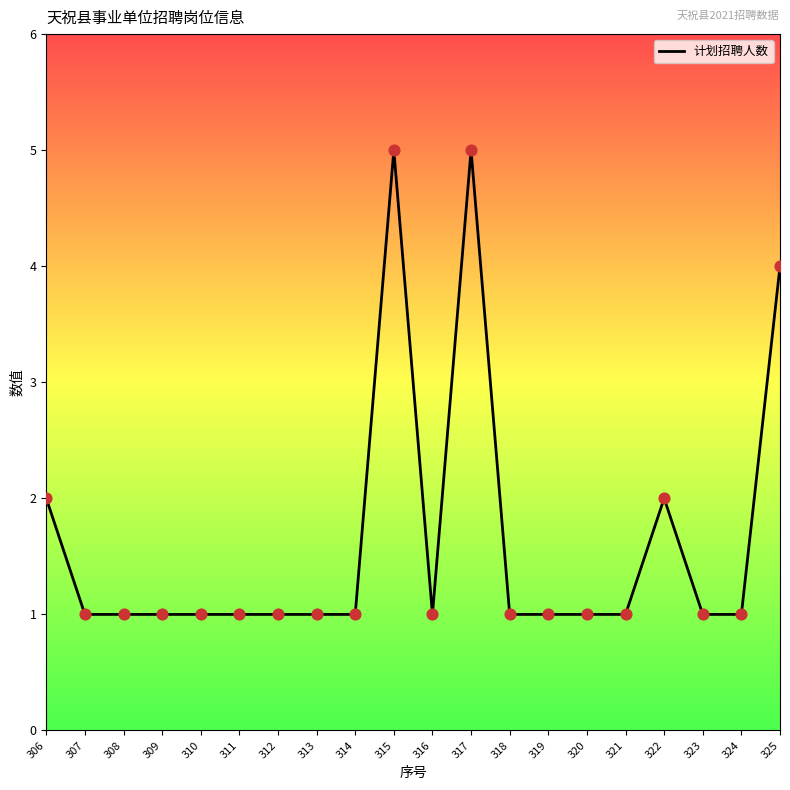

What is the ratio of the value at 308 to the value at 317?

0.2